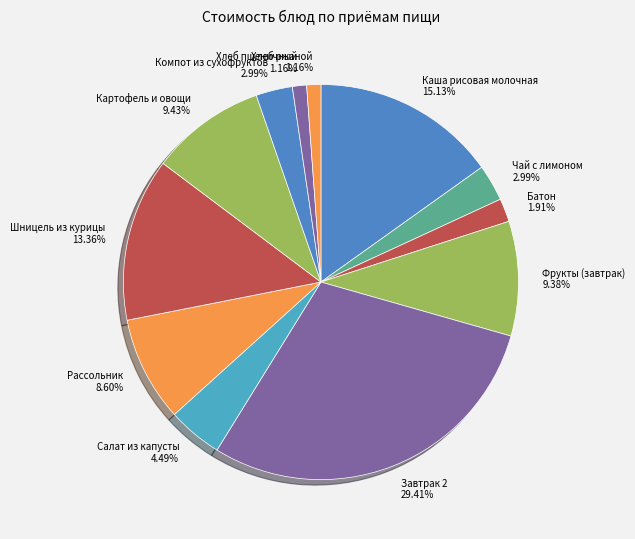

Between Завтрак 2 and Рассольник, which is larger?

Завтрак 2